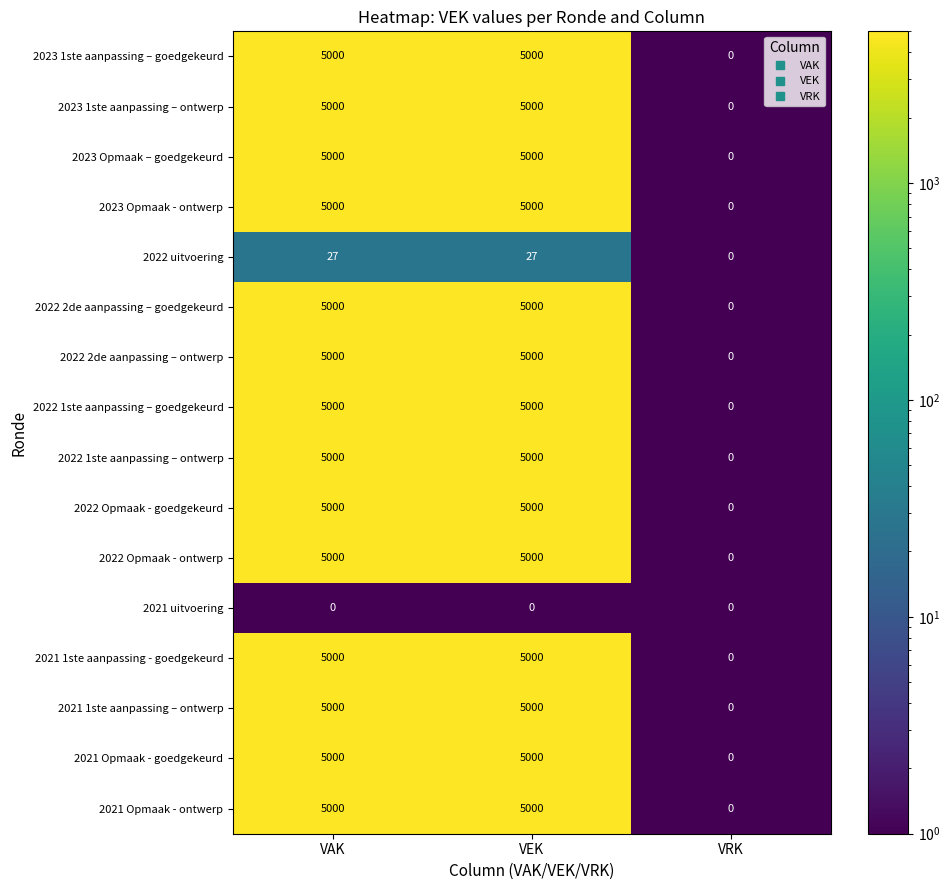

Is the value of 2021 1ste aanpassing – ontwerp at VEK greater than the value of 2022 uitvoering at VRK?

Yes